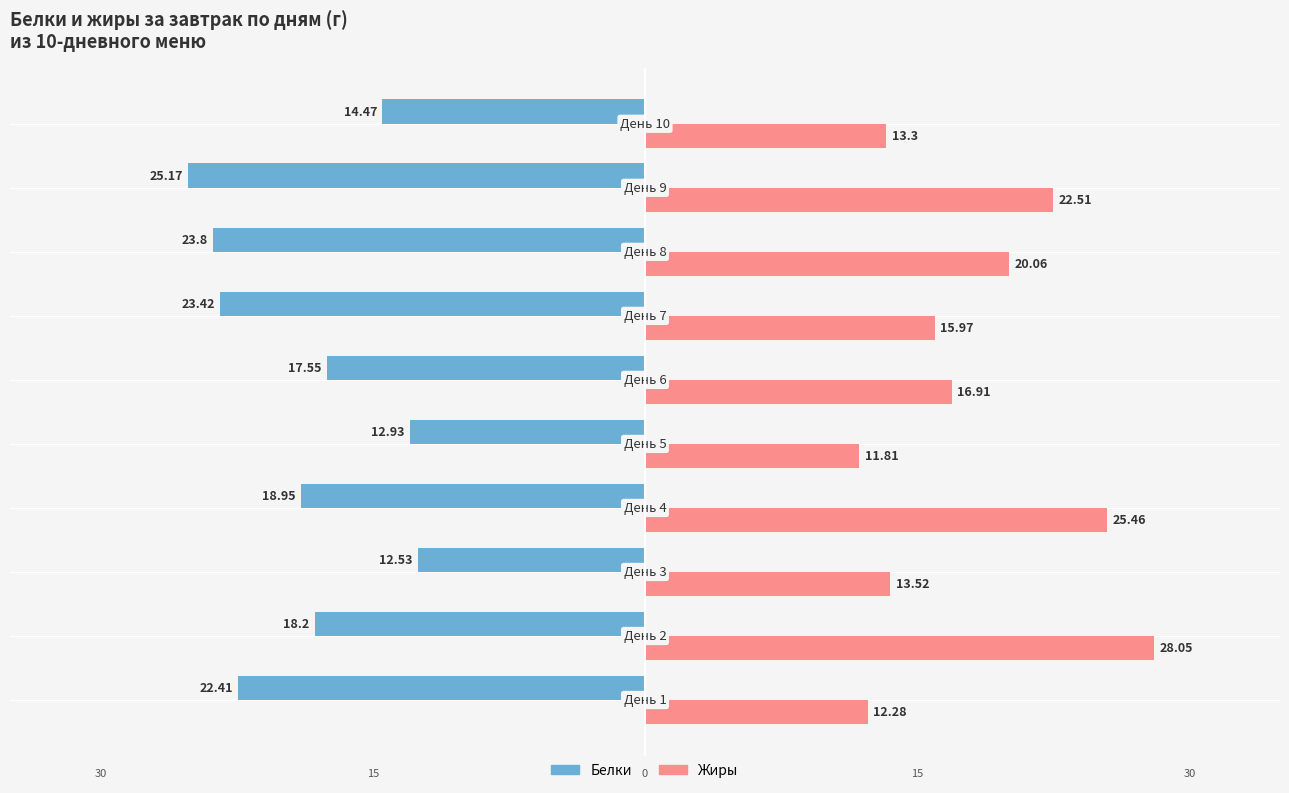

What is the value of the Жиры bar at the 5th from the left?

11.8